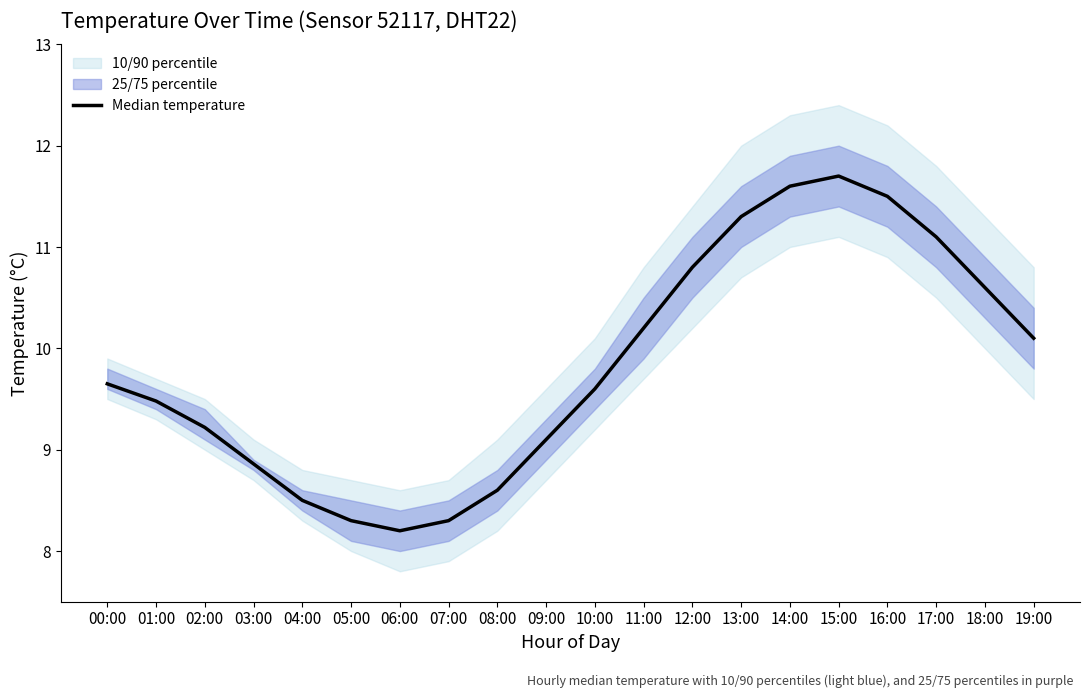

What is the difference between the values at 13:00 and 02:00?

2.1